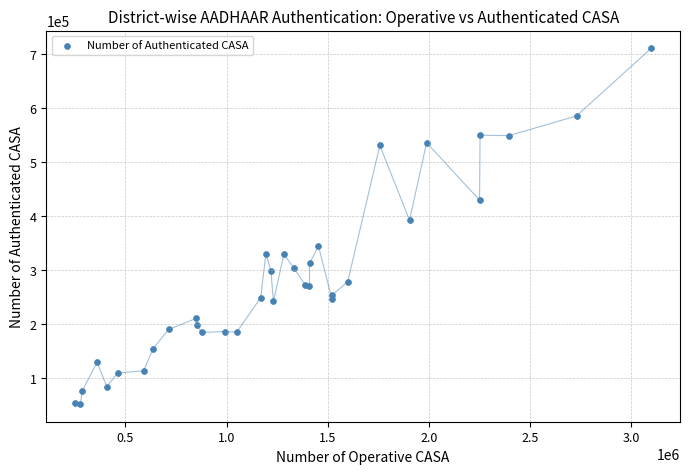

What Y value in the scatter plot is closest to 381665?

392589